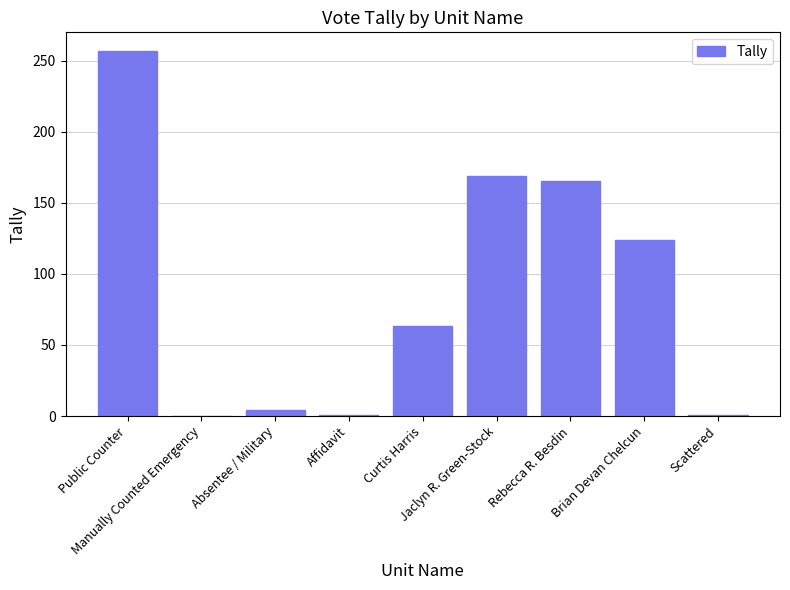

Between Absentee / Military and Scattered, which is larger?

Absentee / Military